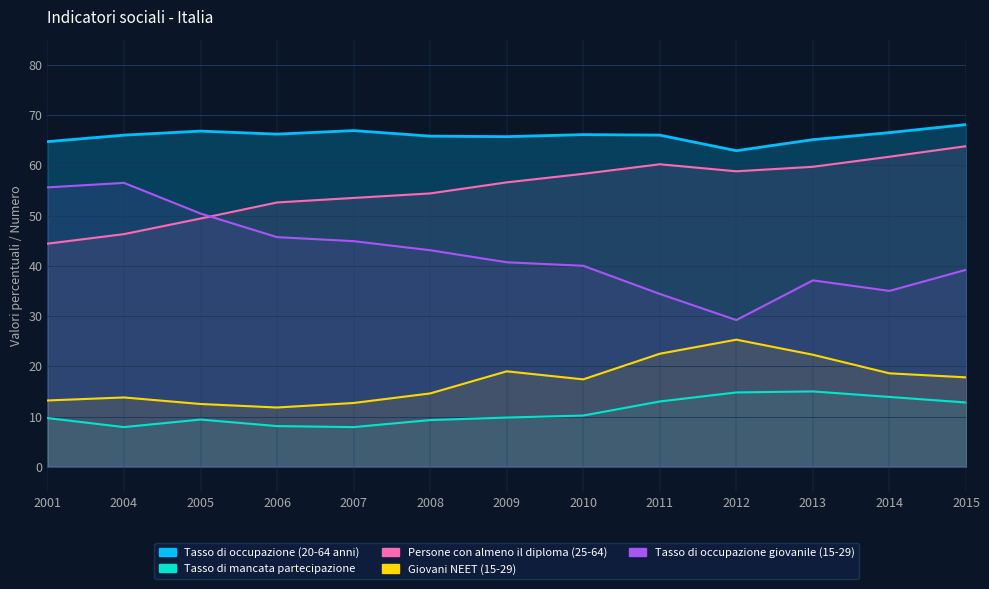

What is the total value across all series at 2001?

187.6